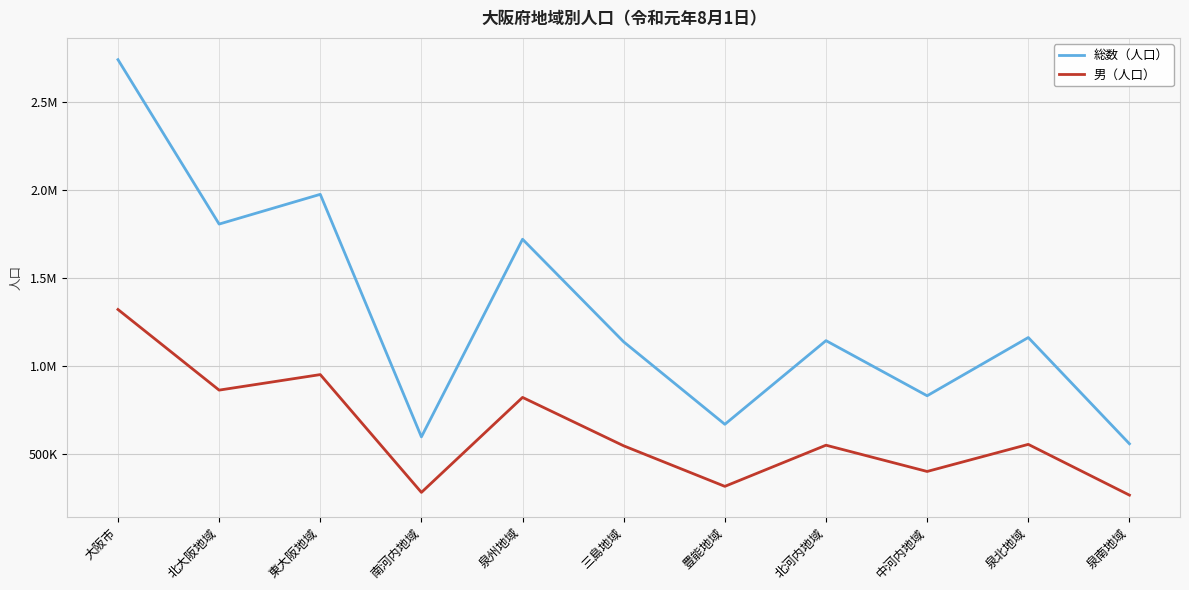

The value of 総数（人口） at 泉南地域 is 558311. True or false?

True